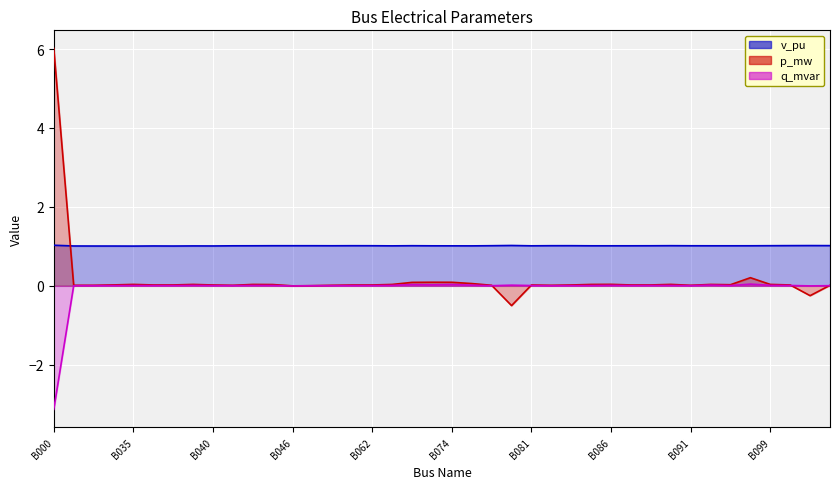

What are all the series names shown in the legend?

v_pu, p_mw, q_mvar